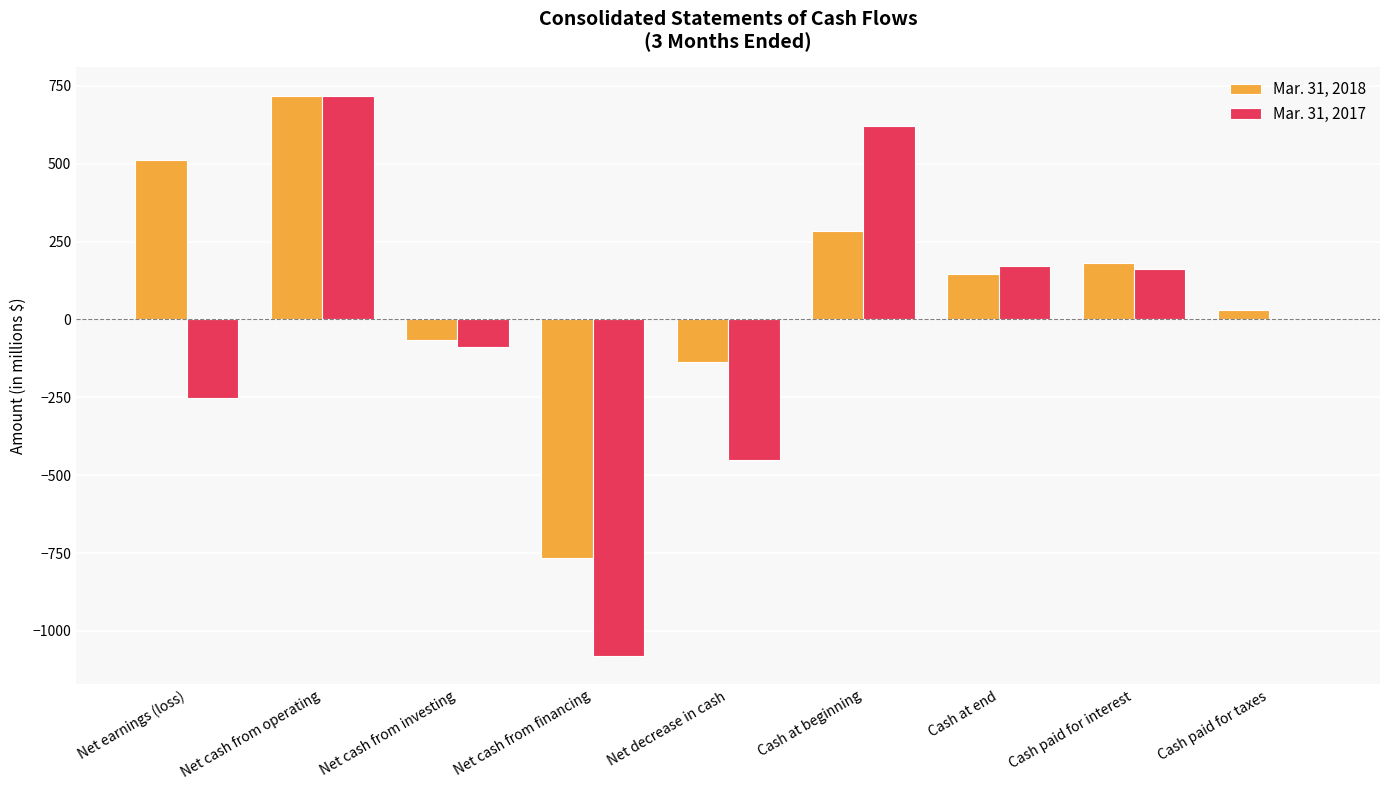

Reading right to left, extract all data points from this chart.

Mar. 31, 2018: Cash paid for taxes=29	Cash paid for interest=182	Cash at end=147	Cash at beginning=285	Net decrease in cash=-138	Net cash from financing=-765	Net cash from investing=-67	Net cash from operating=717	Net earnings (loss)=511
Mar. 31, 2017: Cash paid for taxes=1	Cash paid for interest=162	Cash at end=170	Cash at beginning=622	Net decrease in cash=-452	Net cash from financing=-1082	Net cash from investing=-89	Net cash from operating=719	Net earnings (loss)=-252